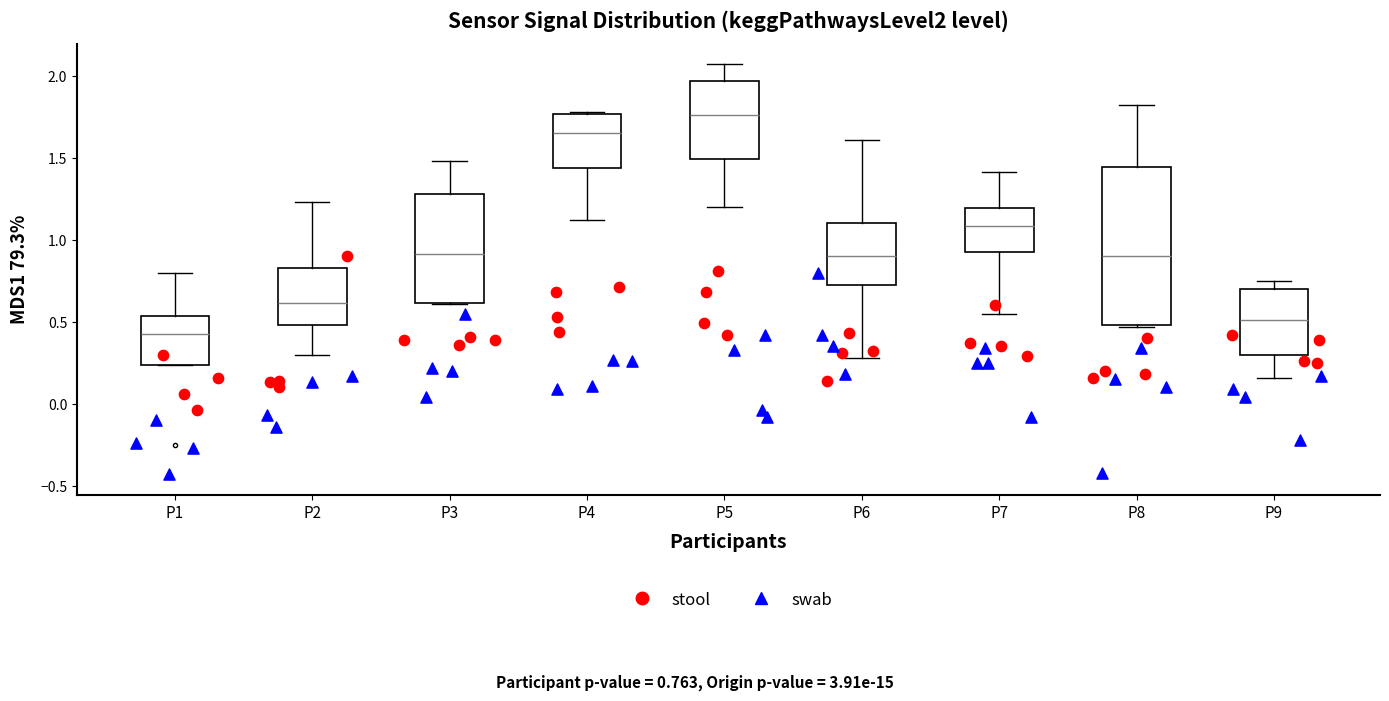

Reading left to right, read every box against the y-axis: the position of its median line, the range the box covers, and the ends of its whiskers. The values are not printed on the chart, so give them approximately, as read against the axis.

P1: median 0.45, box 0.25 to 0.55, whiskers 0.25 to 0.80
P2: median 0.60, box 0.50 to 0.85, whiskers 0.30 to 1.25
P3: median 0.90, box 0.60 to 1.30, whiskers 0.60 to 1.50
P4: median 1.65, box 1.45 to 1.75, whiskers 1.10 to 1.80
P5: median 1.75, box 1.50 to 1.95, whiskers 1.20 to 2.05
P6: median 0.90, box 0.70 to 1.10, whiskers 0.30 to 1.60
P7: median 1.10, box 0.95 to 1.20, whiskers 0.55 to 1.40
P8: median 0.90, box 0.50 to 1.45, whiskers 0.45 to 1.80
P9: median 0.50, box 0.30 to 0.70, whiskers 0.15 to 0.75